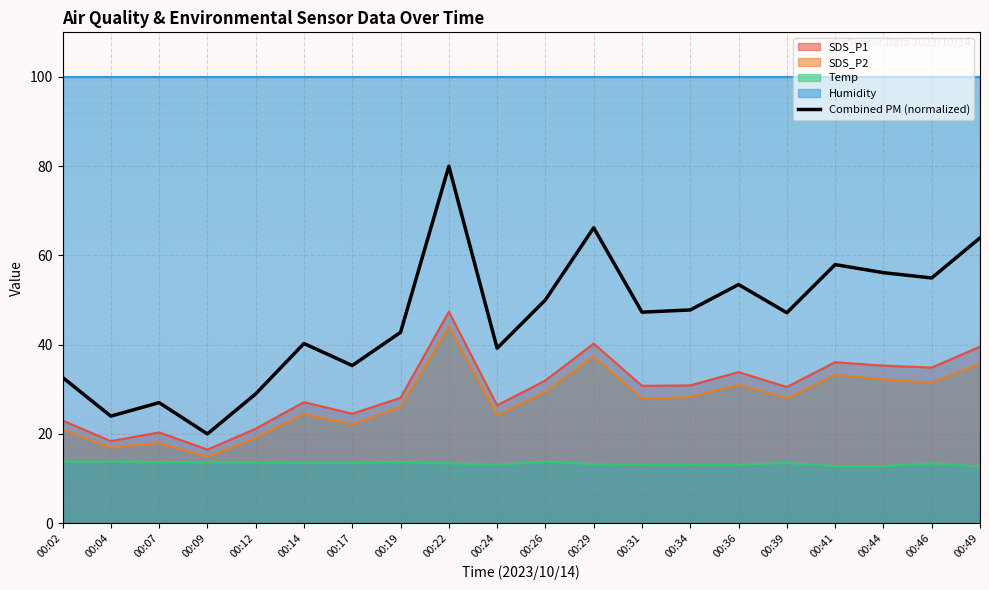

What is the value of the 5th point from the left?

29.0